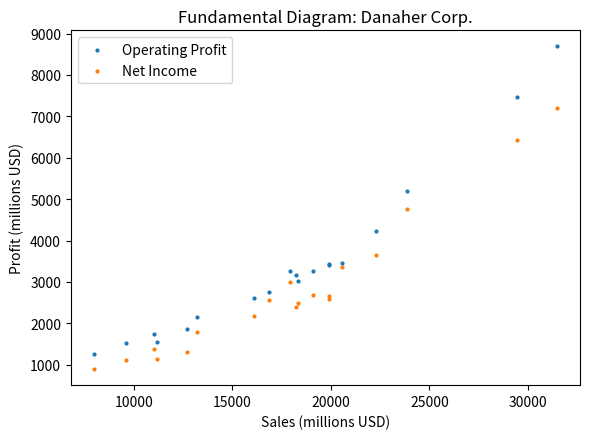

What are all the series names shown in the legend?

Operating Profit, Net Income